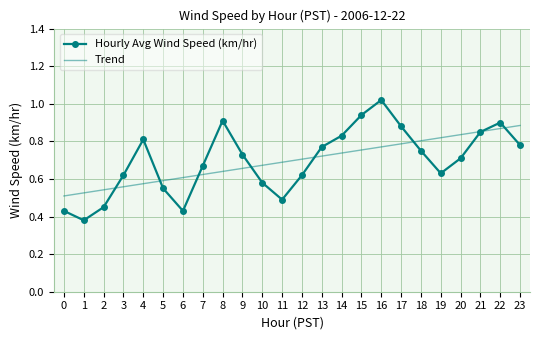

Is the value of Trend at 3 greater than the value of Hourly Avg Wind Speed (km/hr) at 20?

No